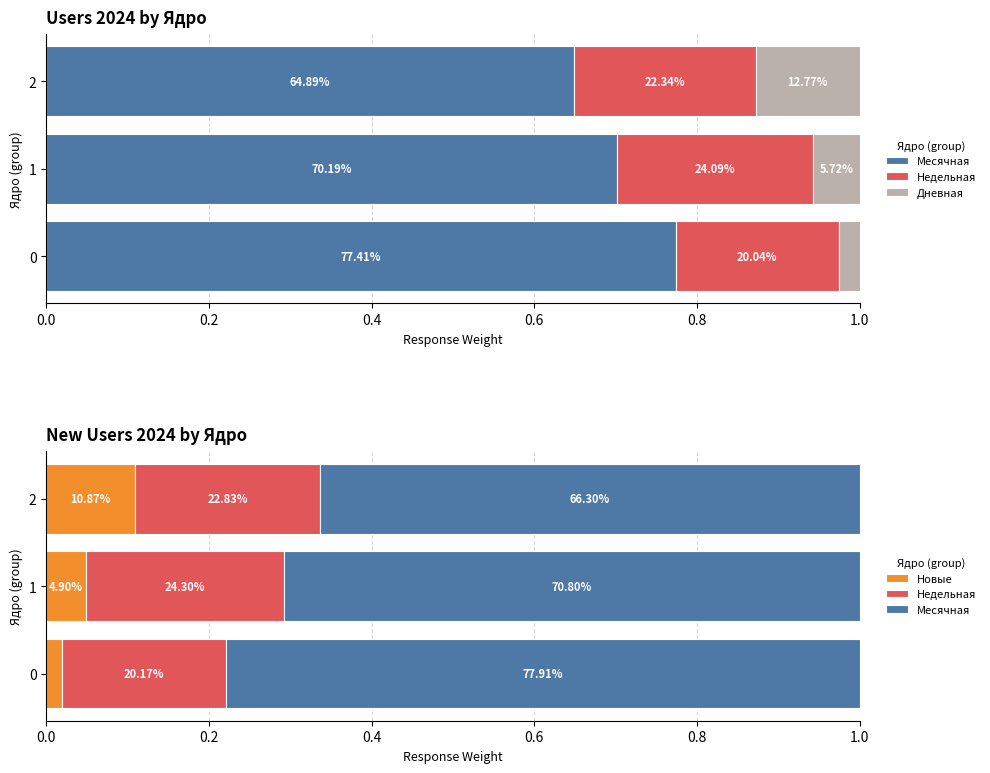

At 2, list the series in order from smallest to largest.

Новые, Дневная, Недельная, Месячная